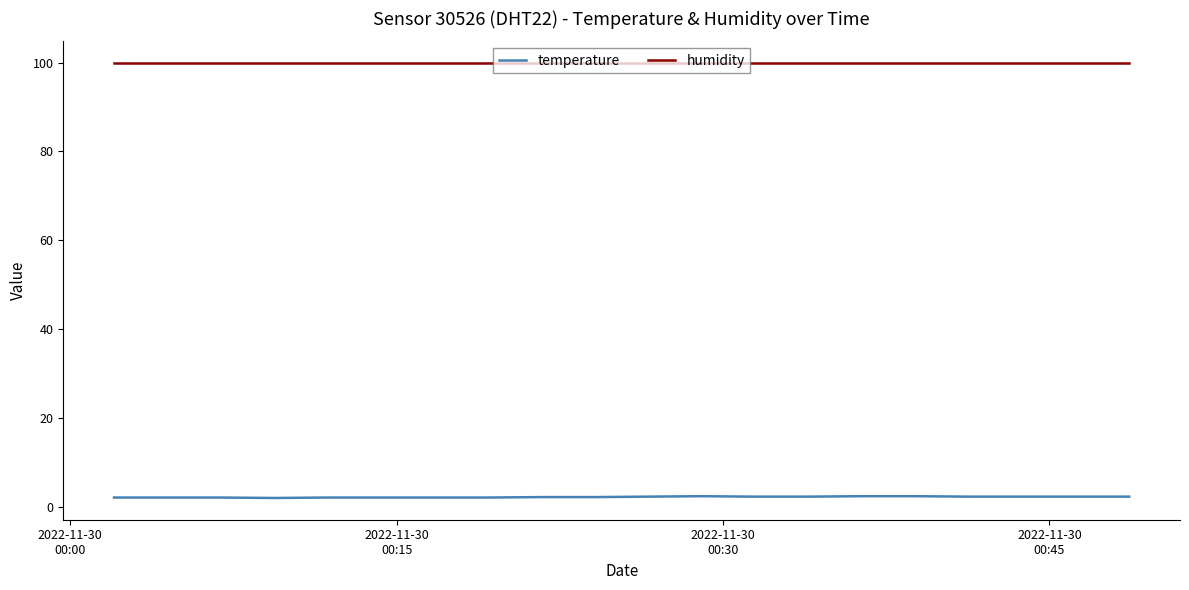

Rank the series by their maximum value, from lowest to highest.

temperature, humidity